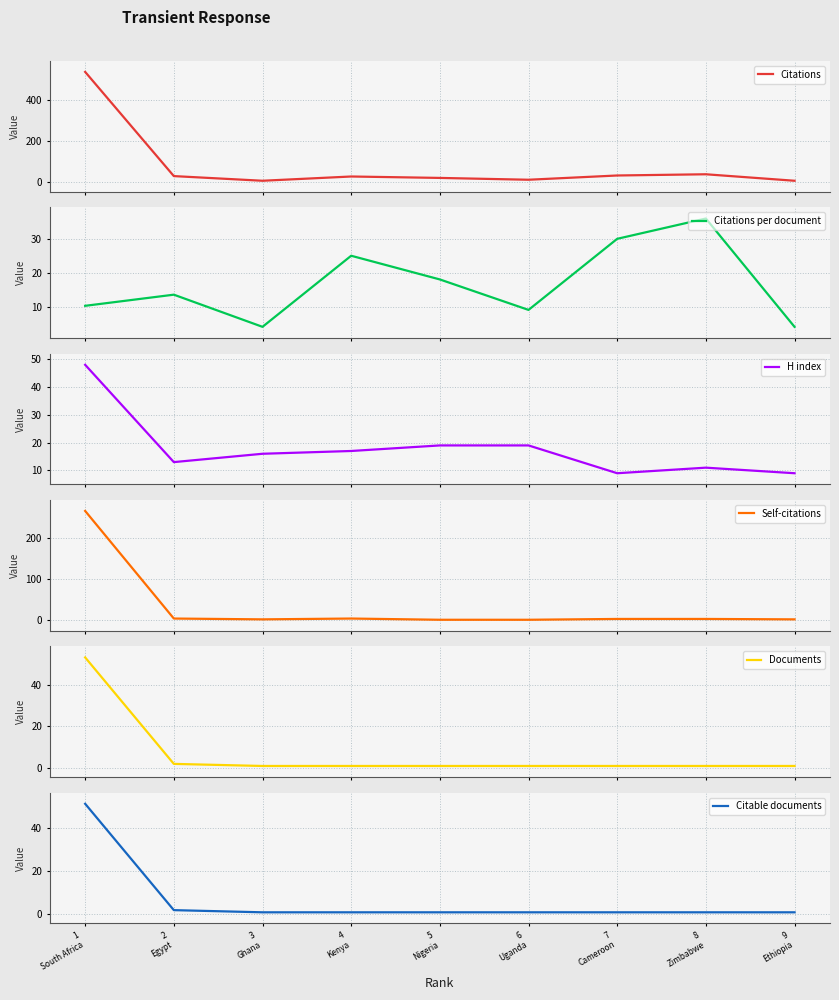

Which series has the widest spread of values?

Citations